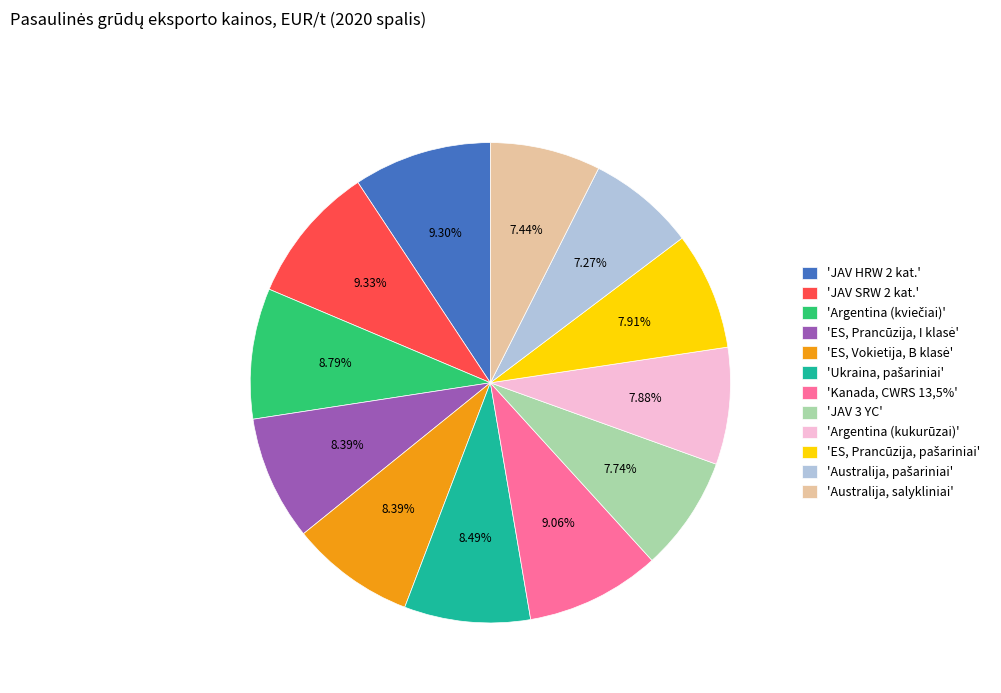

Does 'Kanada, CWRS 13,5%' account for over 50% of the chart?

No